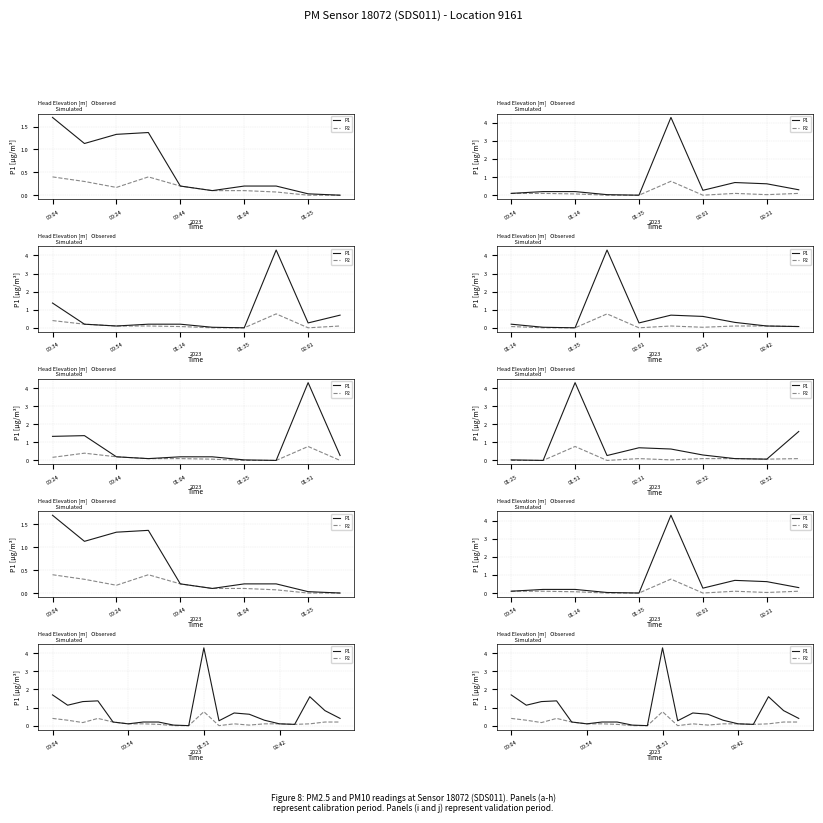

List the series in order of their overall mean, highest first.

P1, P2